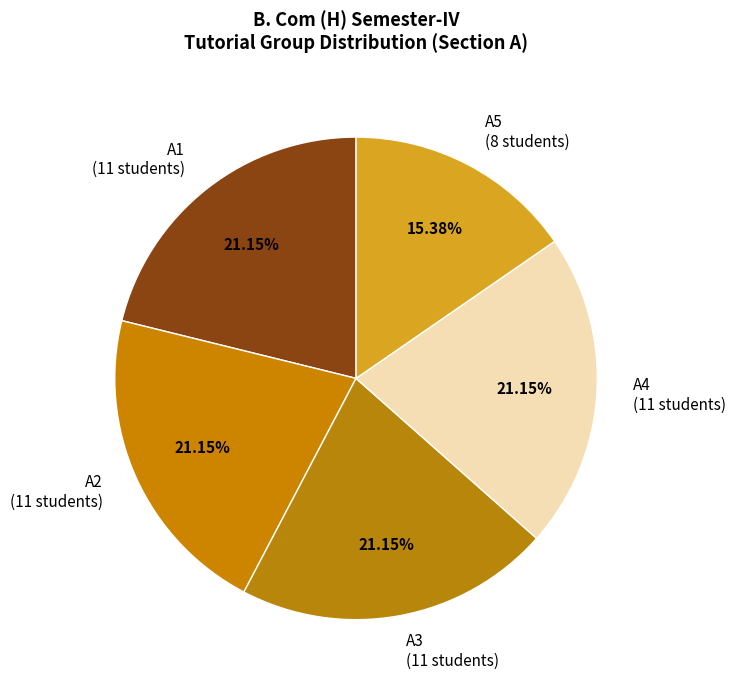

To the nearest percent, what percentage of the pie is A3?

21%